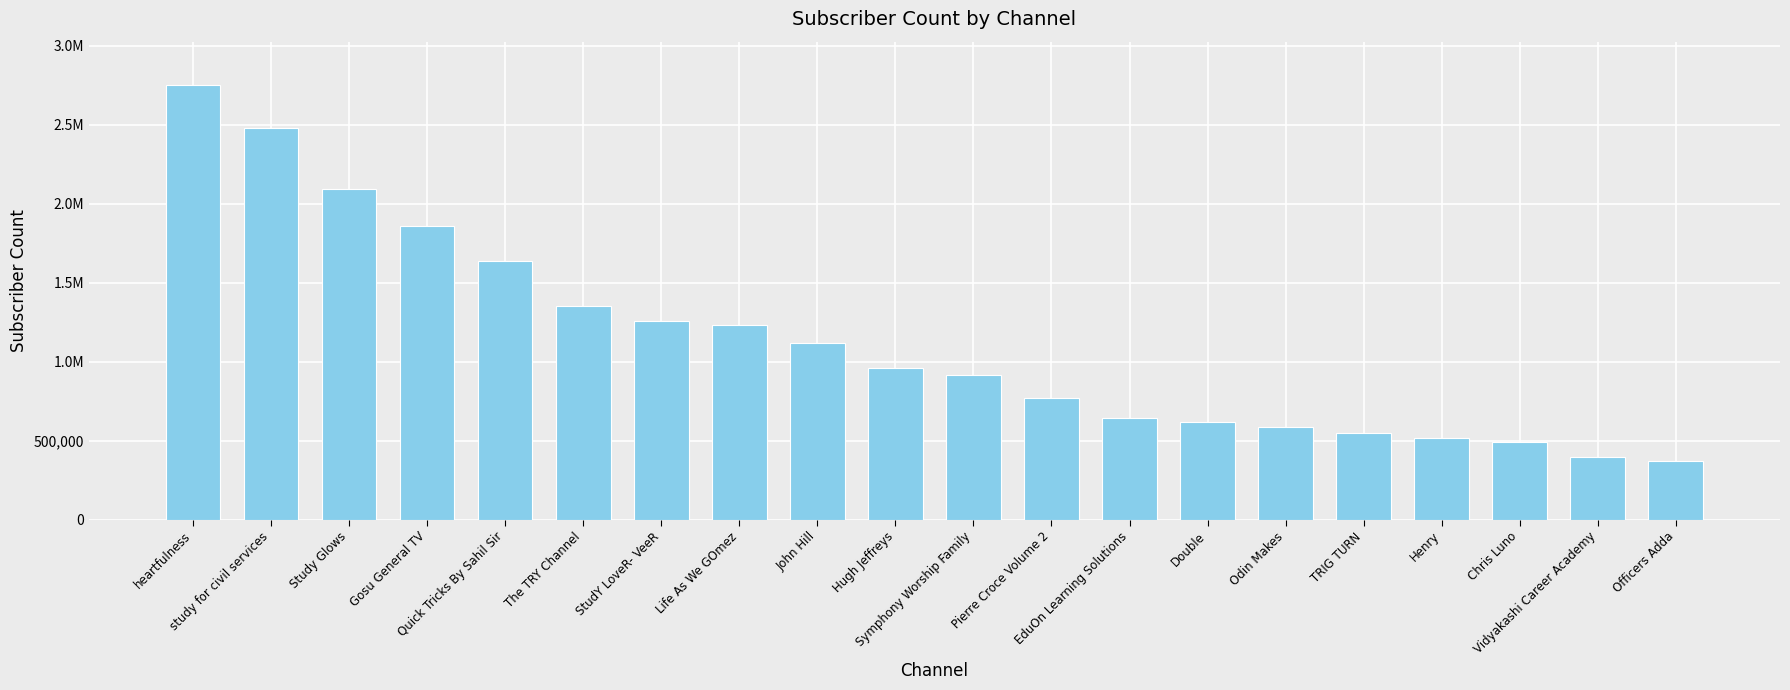

What is the label of the 3rd bar from the right?

Chris Luno